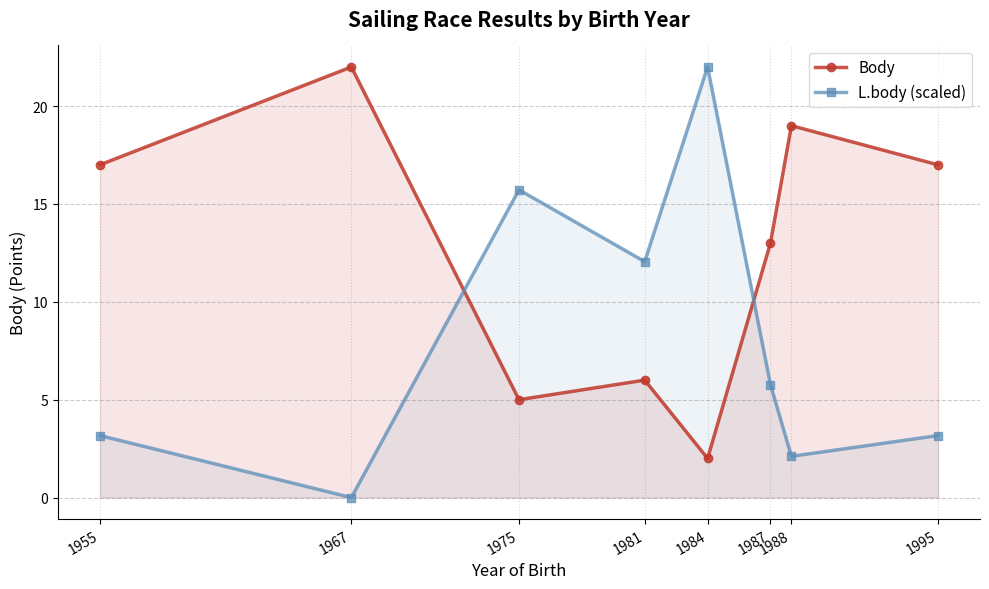

True or false: Body has a value of 21.8 at 1987.

False